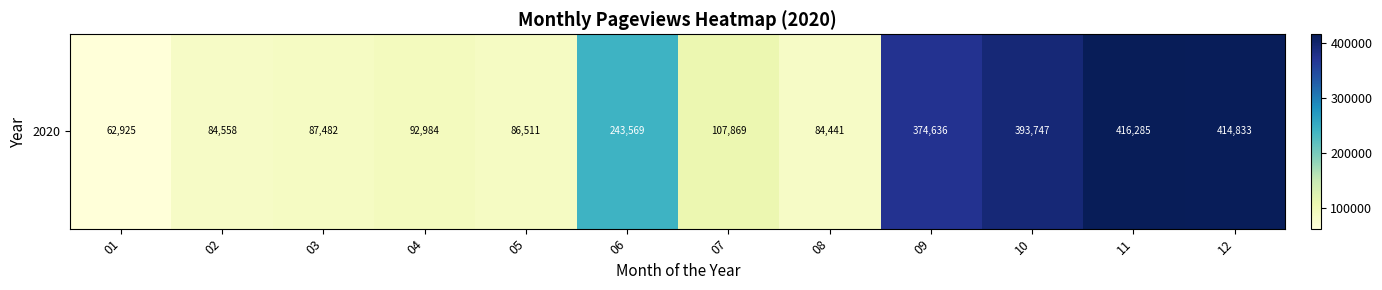

How many data points are less than 107869?

6